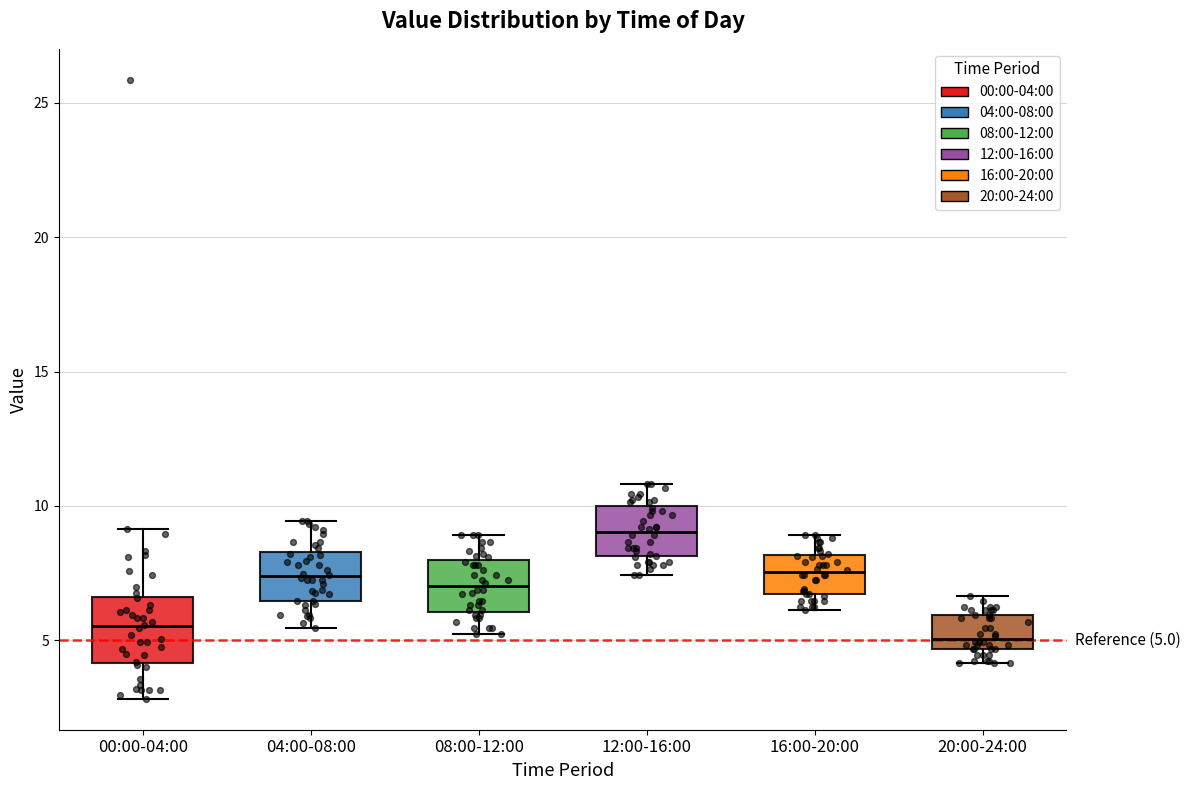

Which box's median line is the highest?

12:00-16:00